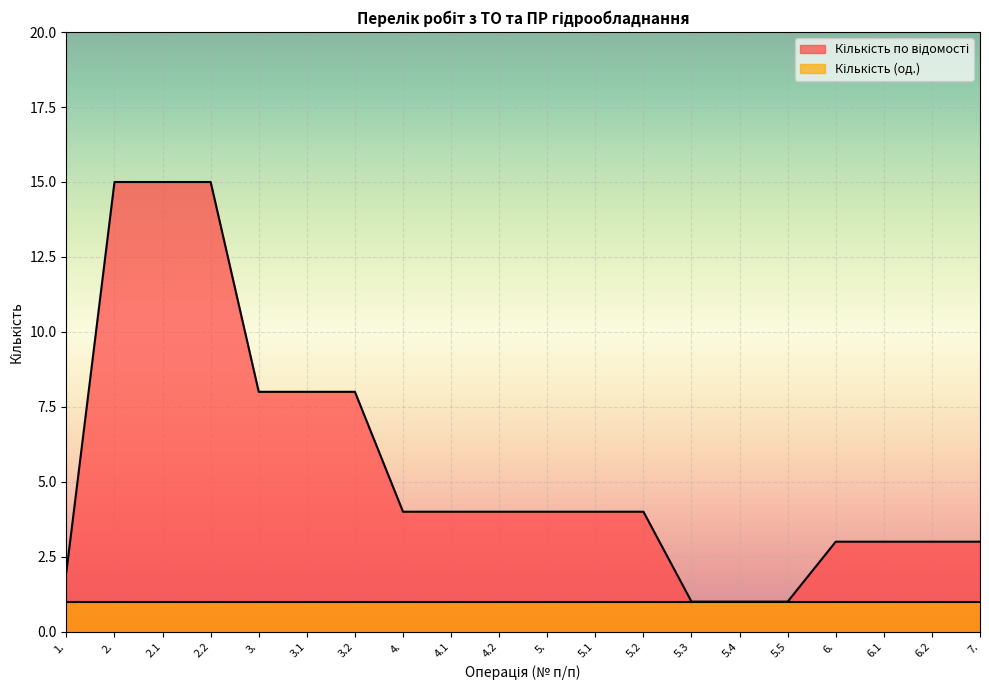

What is the difference between the second highest and minimum values?

14